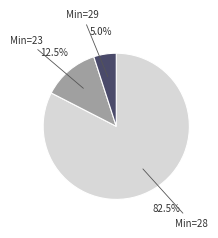

Is there any slice that represents more than half of the pie?

Yes